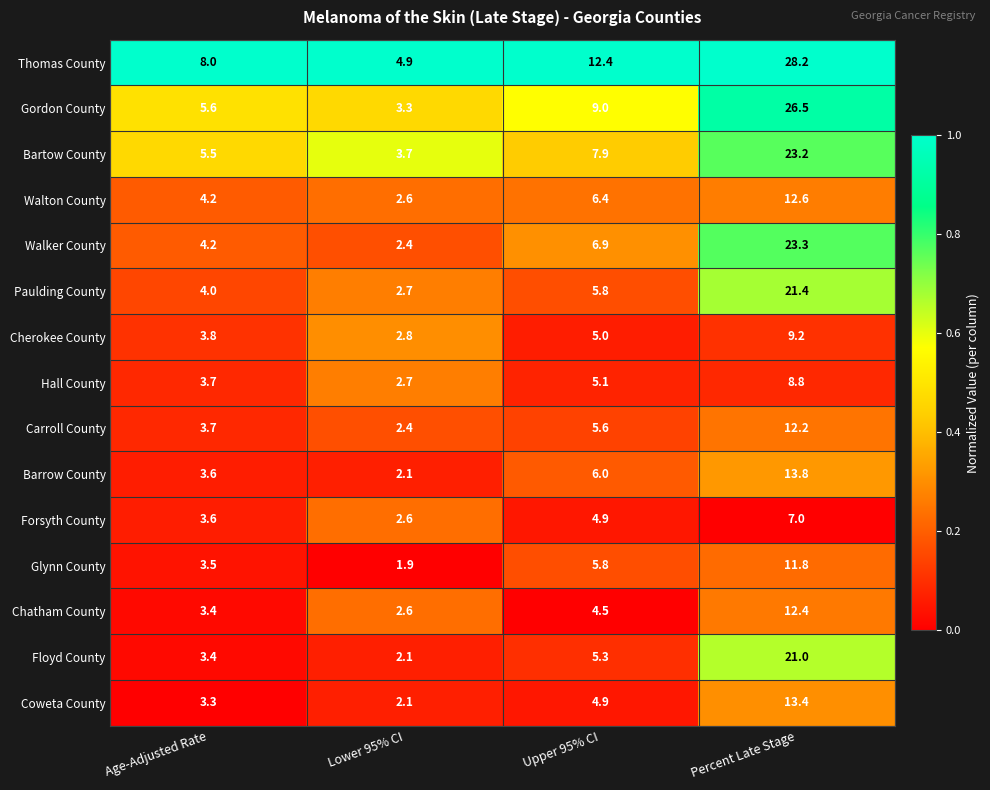

Which series changed the most between Lower 95% CI and Upper 95% CI?

Thomas County